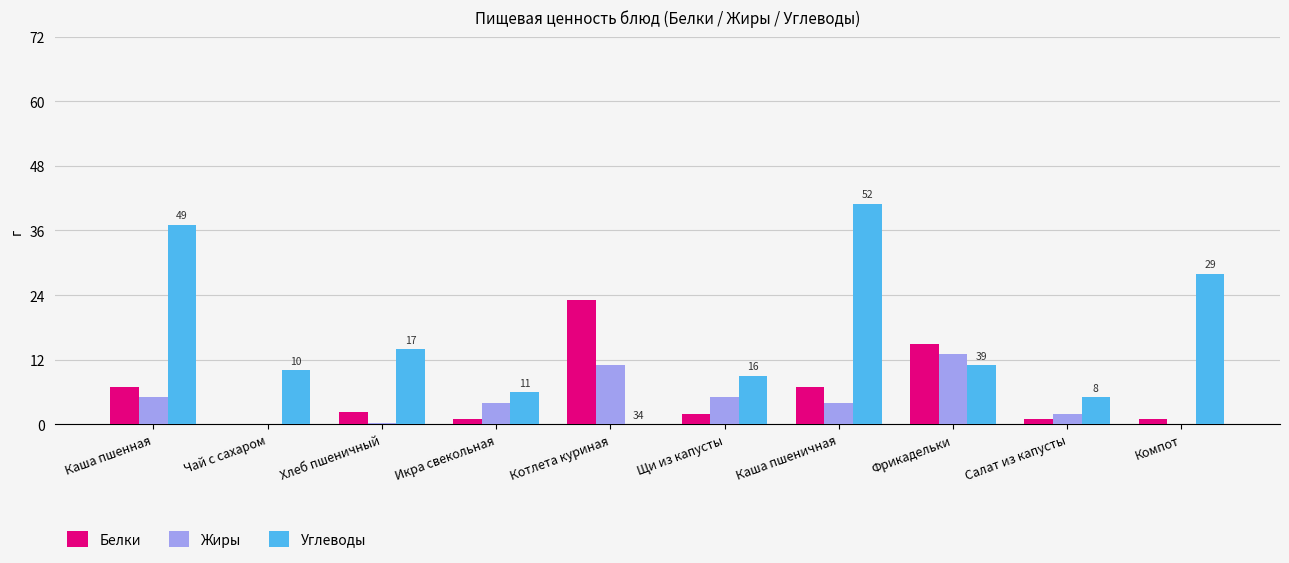

Is the value of Белки at Каша пшеничная greater than the value of Жиры at Чай с сахаром?

Yes